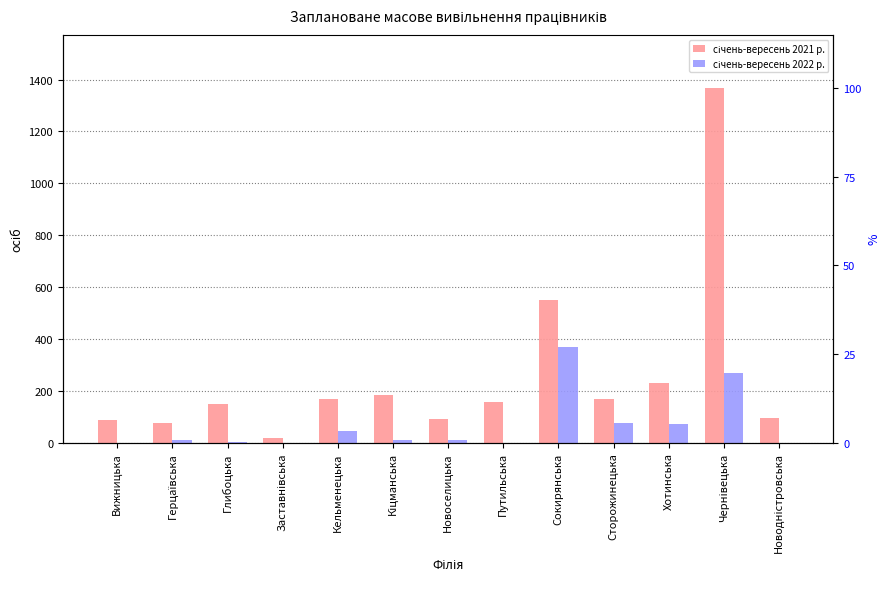

Reading left to right, transcribe all the data shown in this chart.

січень-вересень 2021 р.: Вижницька=86	Герцаївська=77	Глибоцька=147	Заставнівська=18	Кельменецька=170	Кіцманська=183	Новоселицька=92	Путильська=155	Сокирянська=551	Сторожинецька=170	Хотинська=231	Чернівецька=1367	Новодністровська=95
січень-вересень 2022 р.: Вижницька=0	Герцаївська=9	Глибоцька=1	Заставнівська=0	Кельменецька=45	Кіцманська=11	Новоселицька=11	Путильська=0	Сокирянська=367	Сторожинецька=74	Хотинська=71	Чернівецька=268	Новодністровська=0